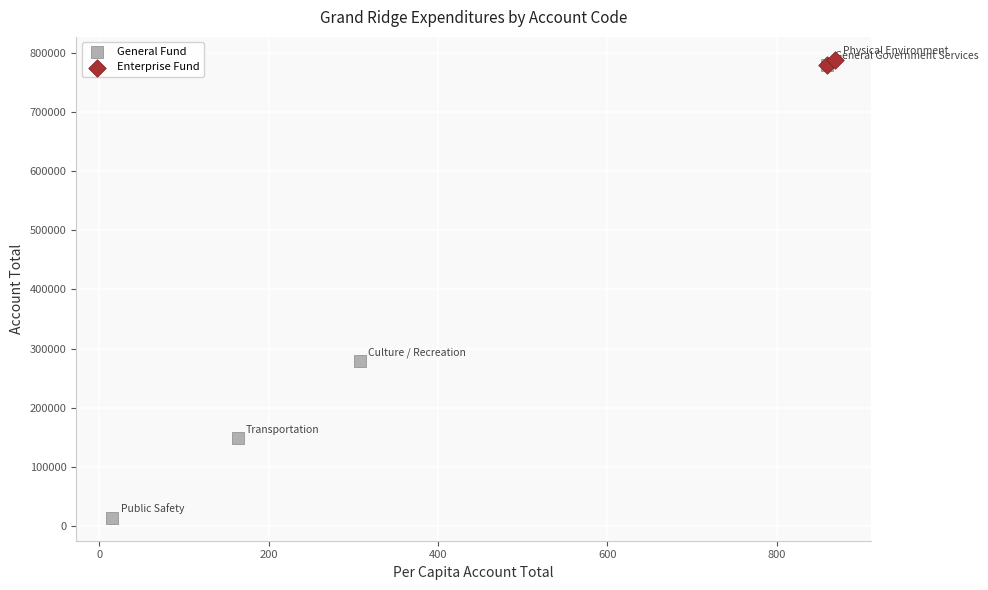

Which series reaches the maximum Y coordinate?

Enterprise Fund